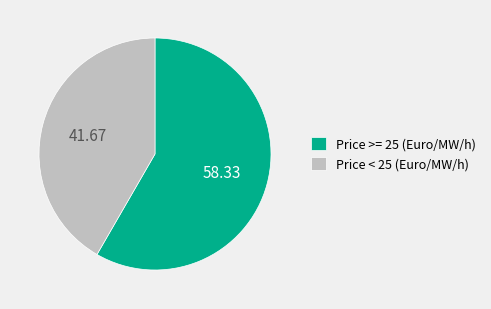

Rank the categories by value from lowest to highest.

Price < 25 (Euro/MW/h), Price >= 25 (Euro/MW/h)